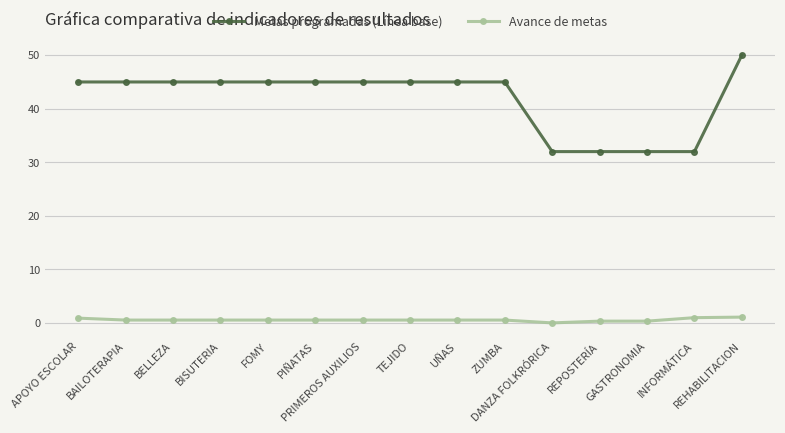

Read the Metas programadas (Línea base) value at REHABILITACION.

50.0